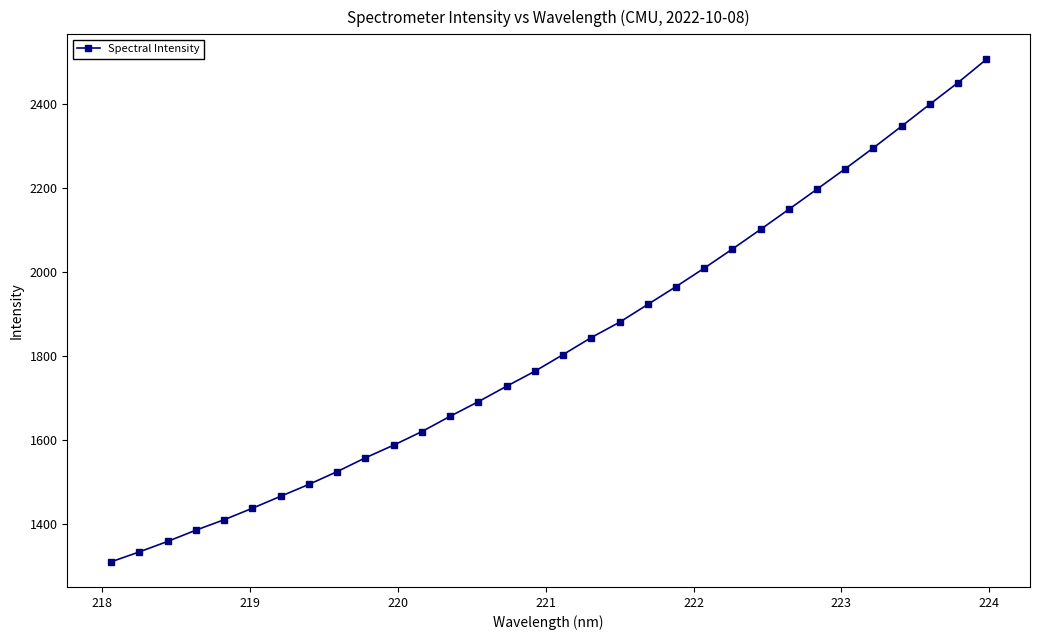

Does the chart display data point markers on the line(s)?

Yes